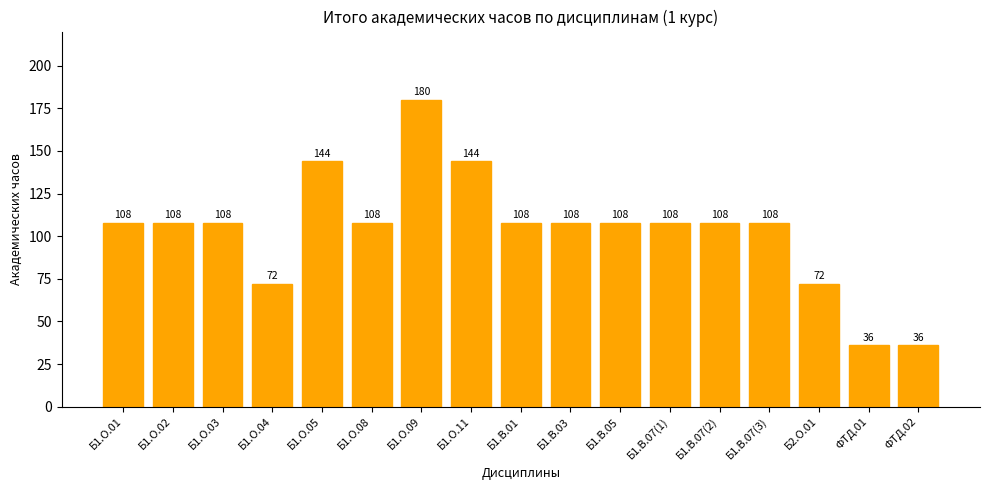

What is the change in value from Б1.О.09 to Б2.О.01?

-108